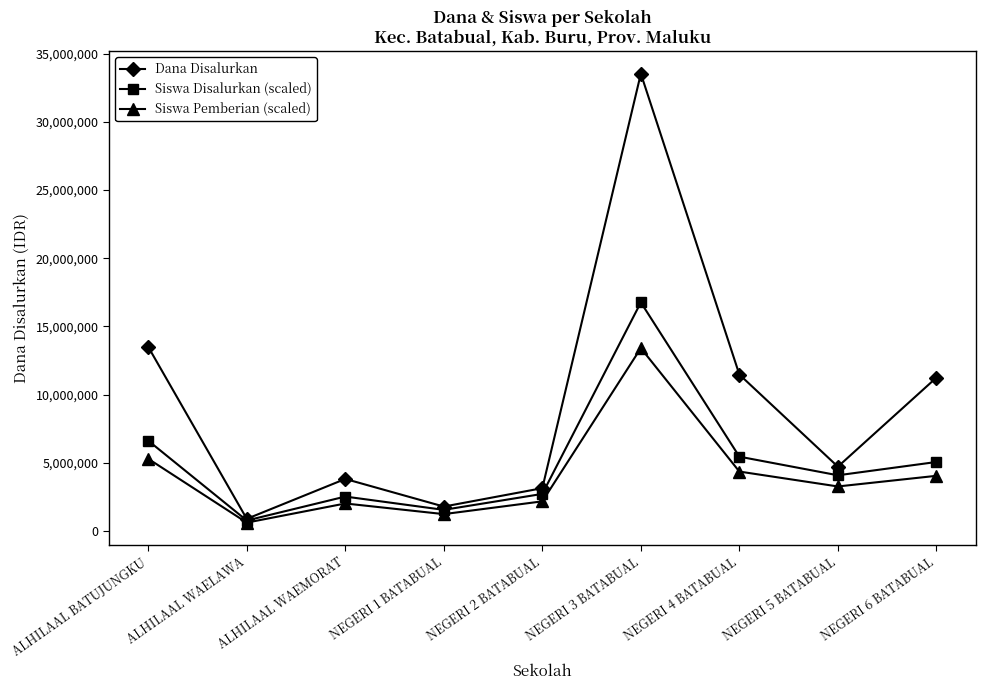

How many lines are shown in the chart?

3